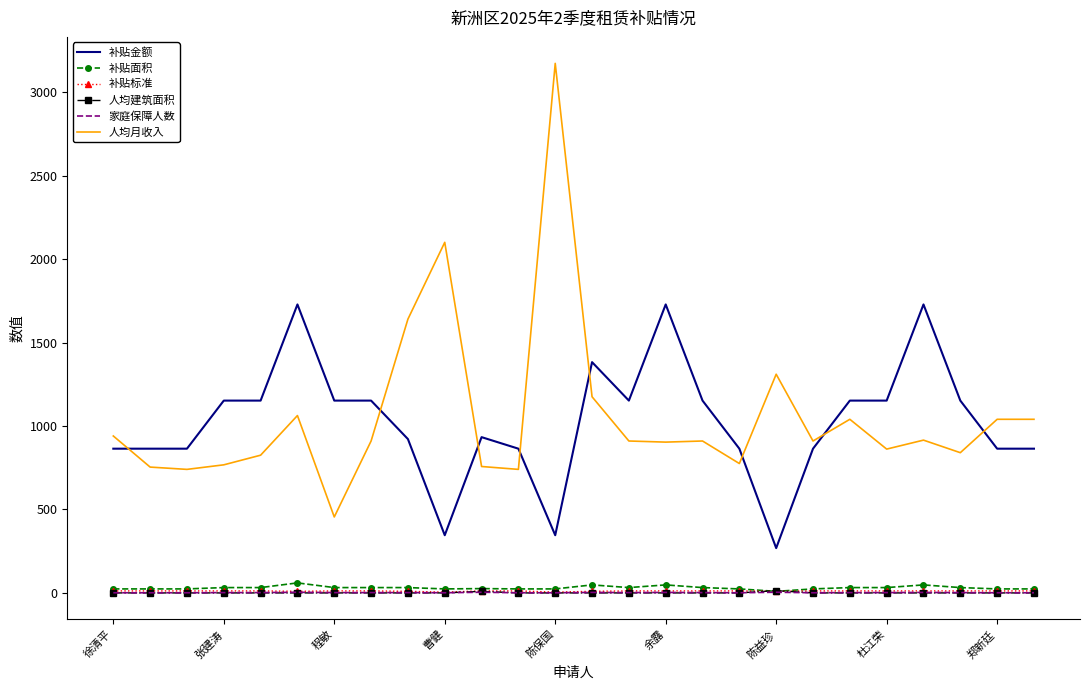

Which series has the largest range (max minus min)?

人均月收入